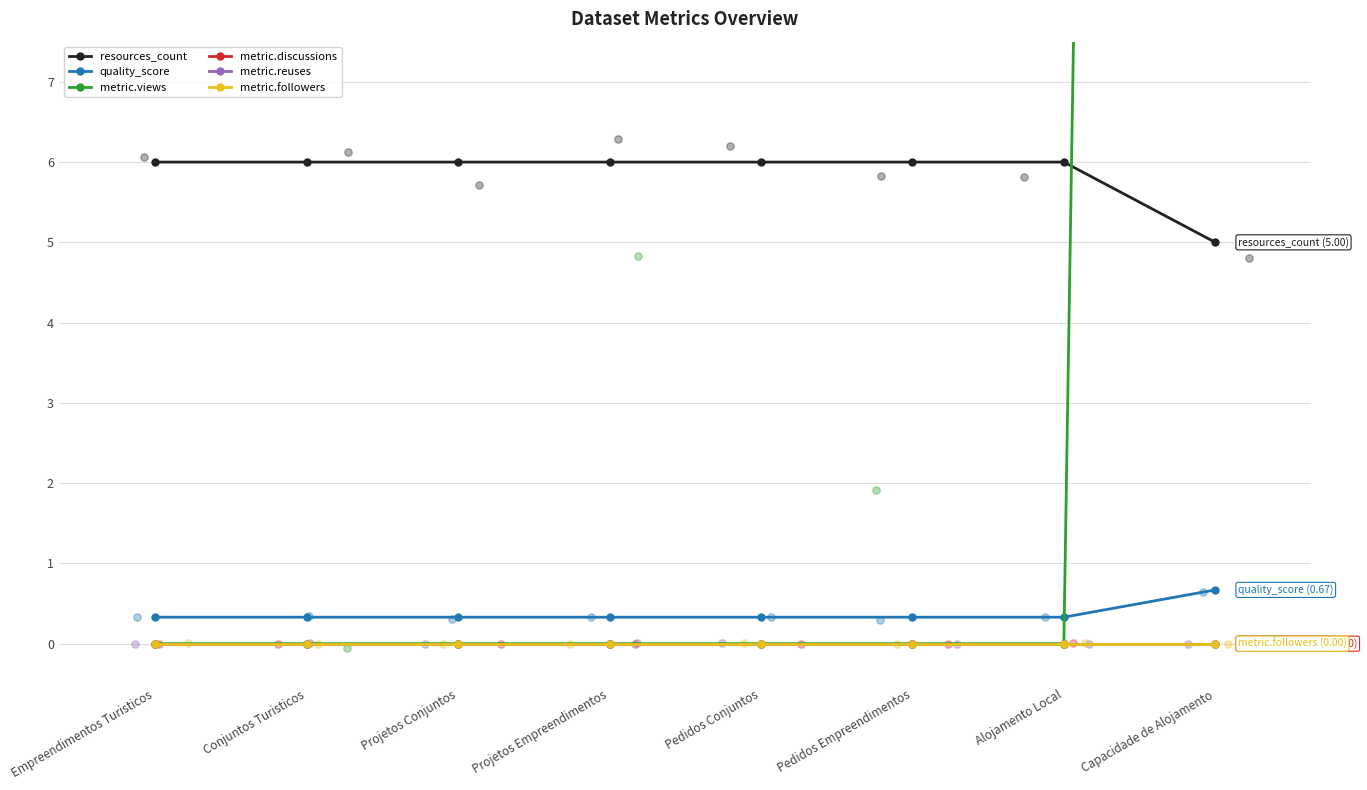

Which series contains the lowest Y value?

metric.views